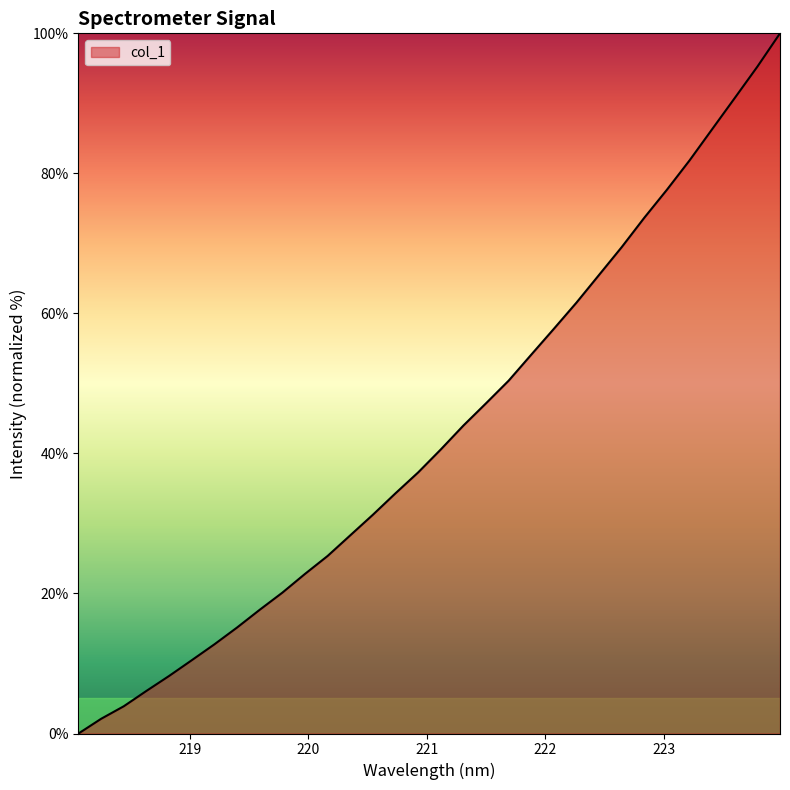

How many lines are shown in the chart?

1